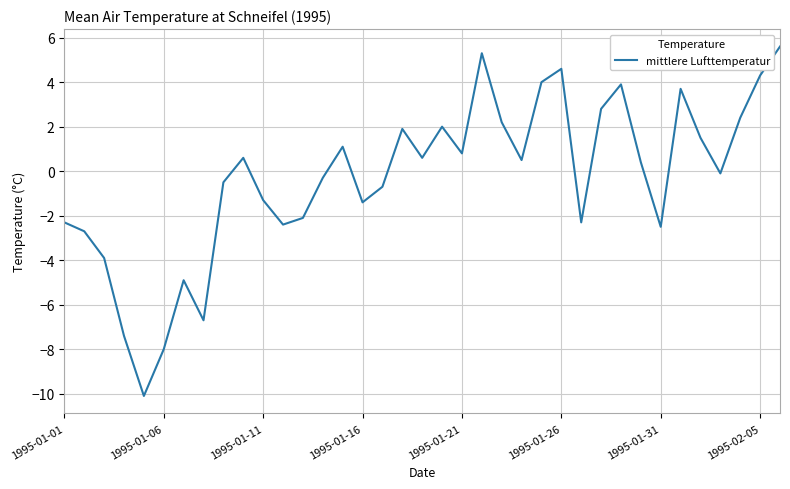

What is the maximum value shown in the chart?

5.6